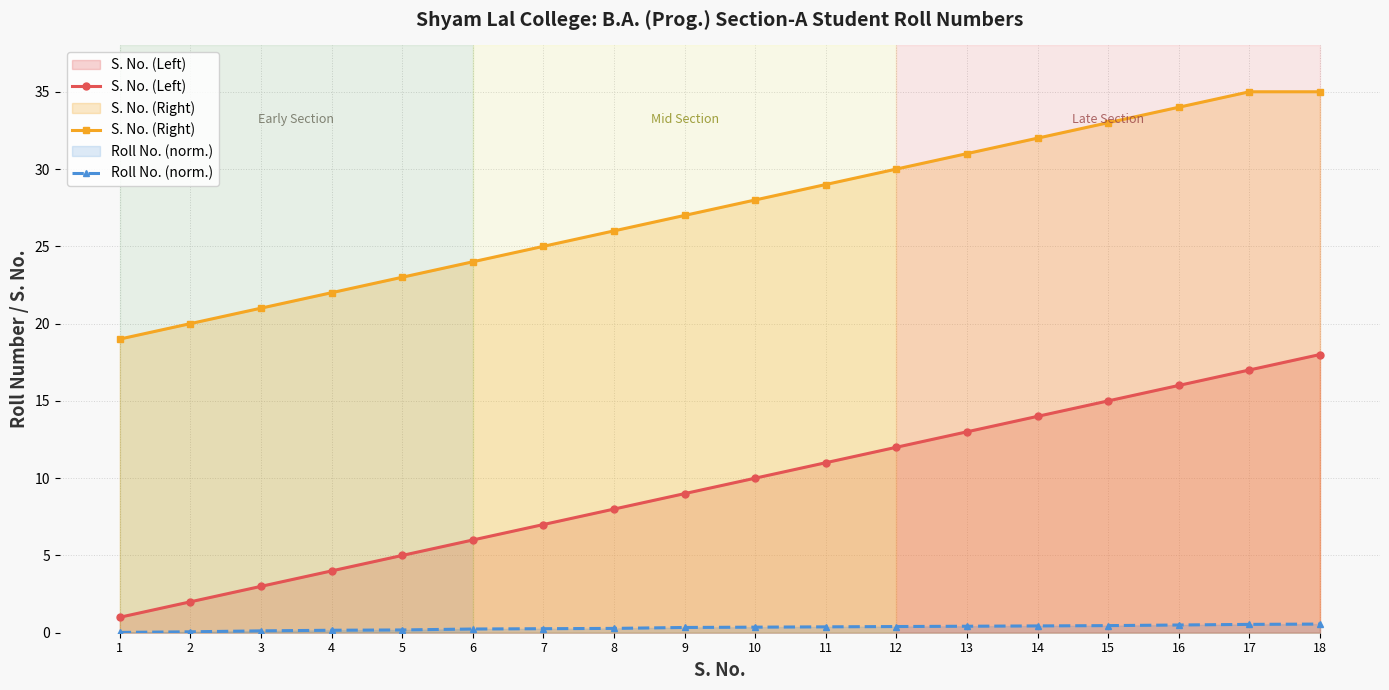

Read the S. No. (Left) value at 9.

9.0